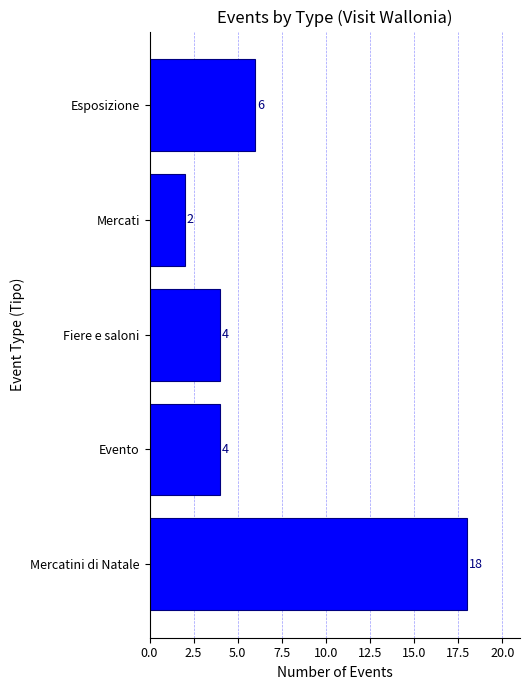

What is the change in value from Fiere e saloni to Esposizione?

+2